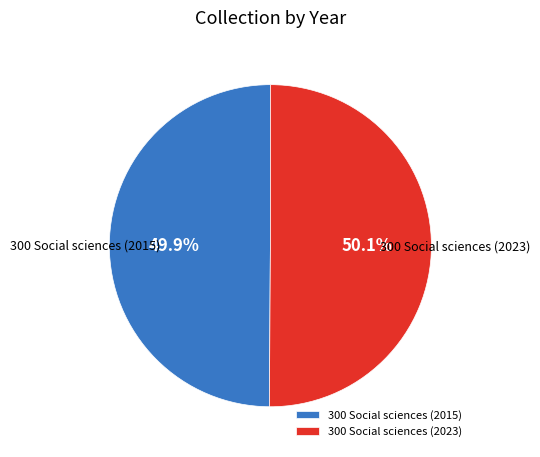

True or false: 300 Social sciences (2023) accounts for 42% of the total.

False